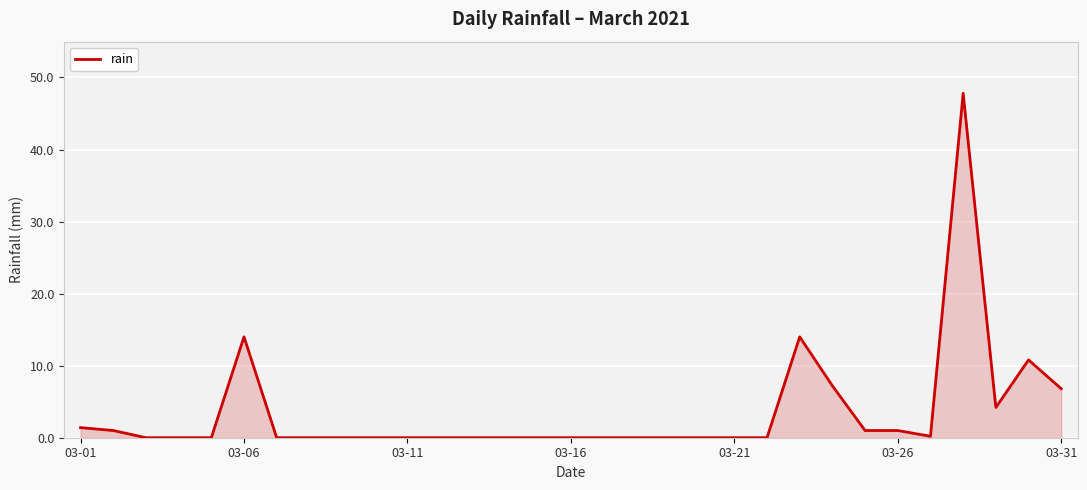

What is the maximum value shown in the chart?

47.8